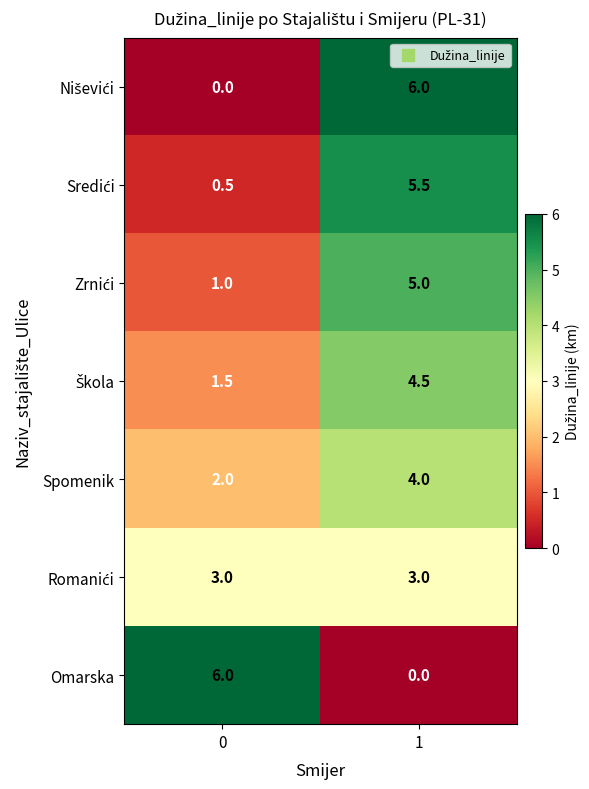

What is the sum of all Omarska values?

6.0